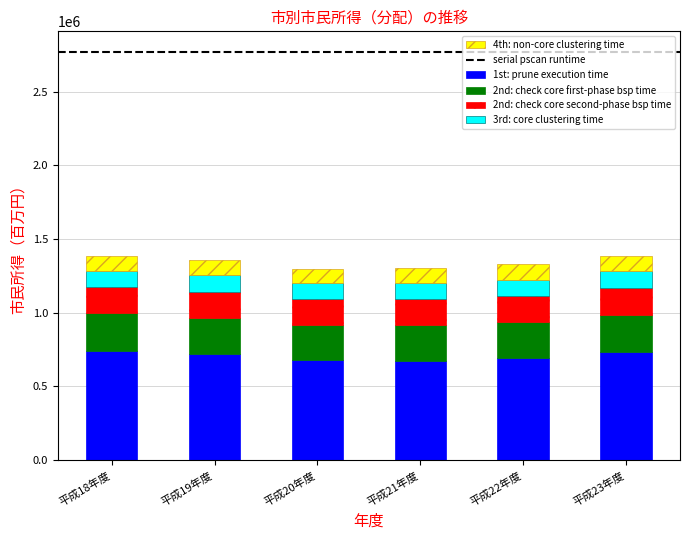

What is the total value across all series at 平成19年度?

1357928